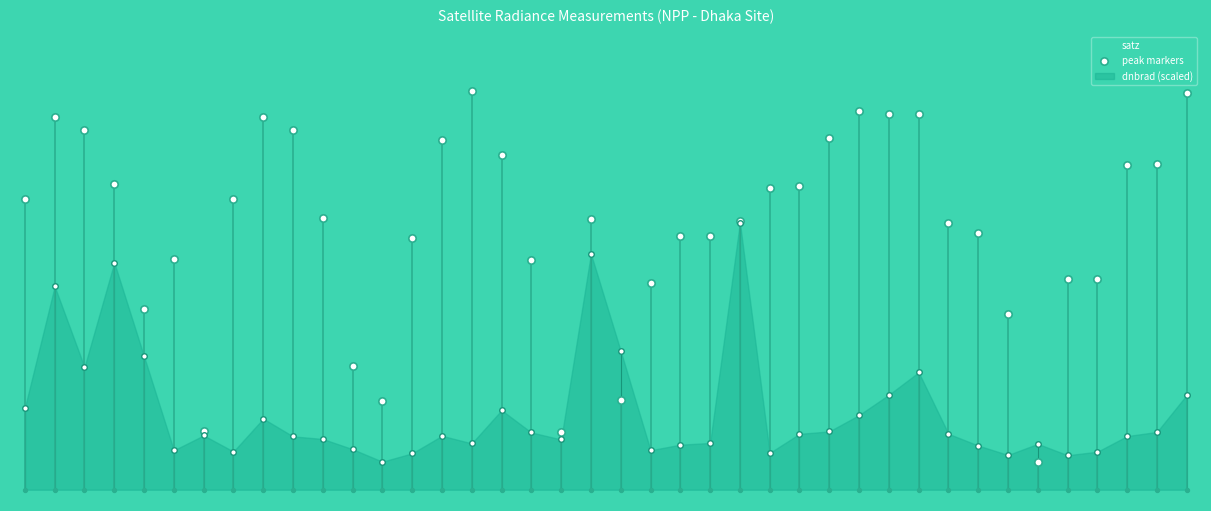

What is the change in value from 19 to 32?

-2.6